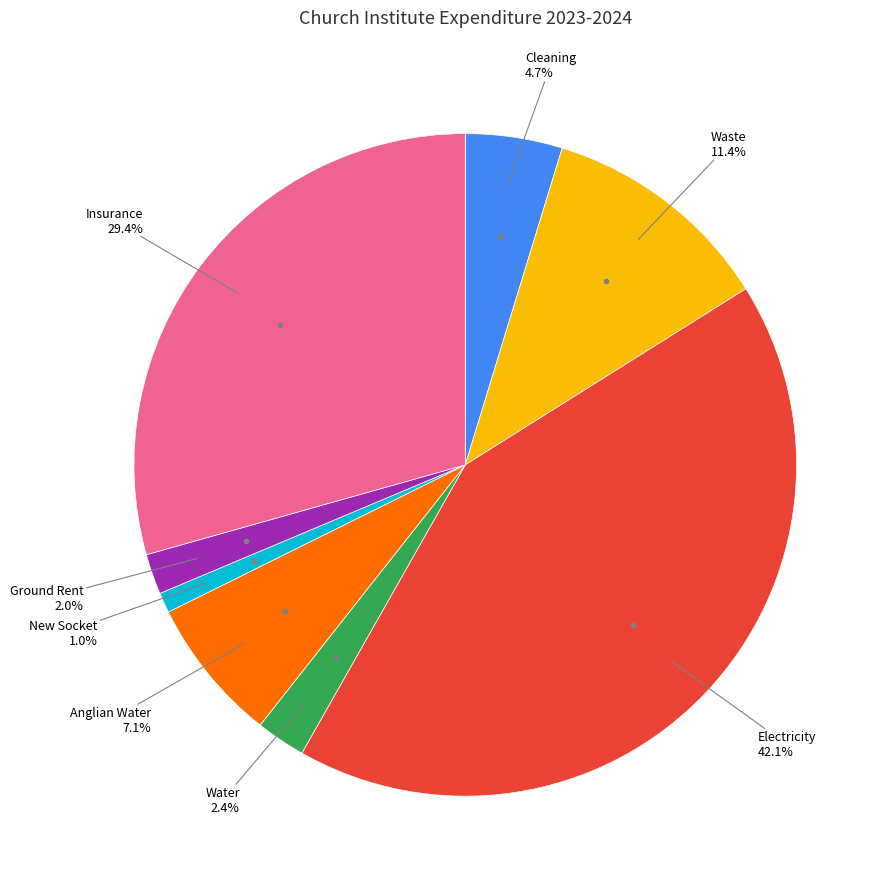

What is the total percentage of Anglian Water and Cleaning?

11.8%